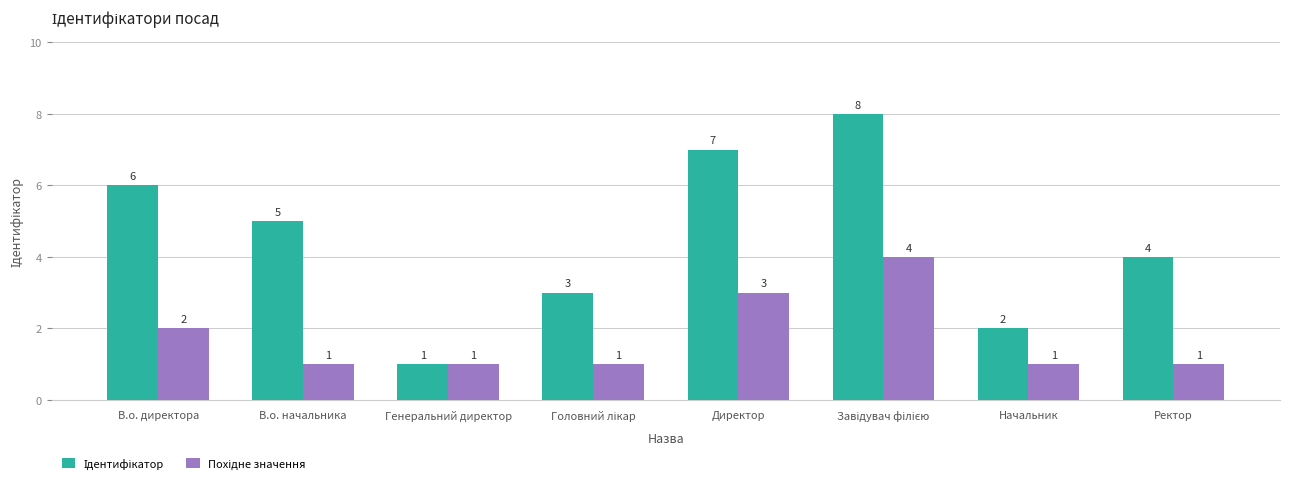

What is the label of the 8th bar from the right?

В.о. директора